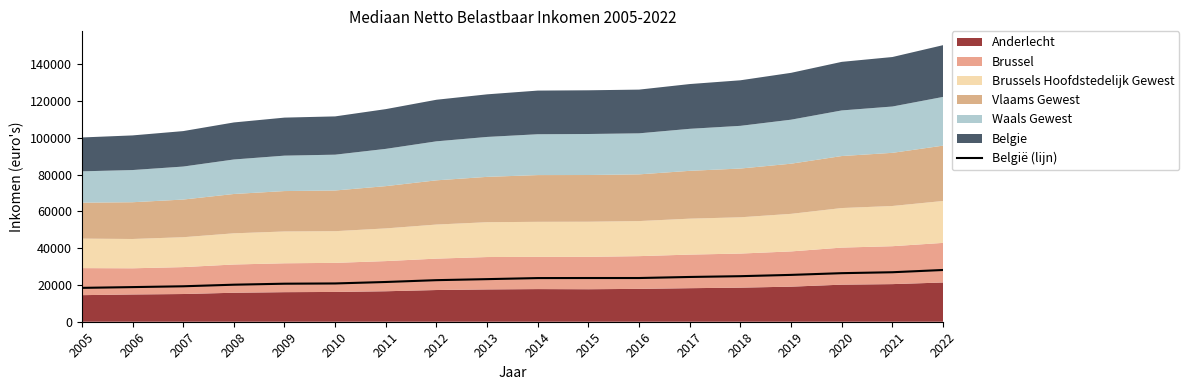

What is the difference between the maximum and minimum values?

9728